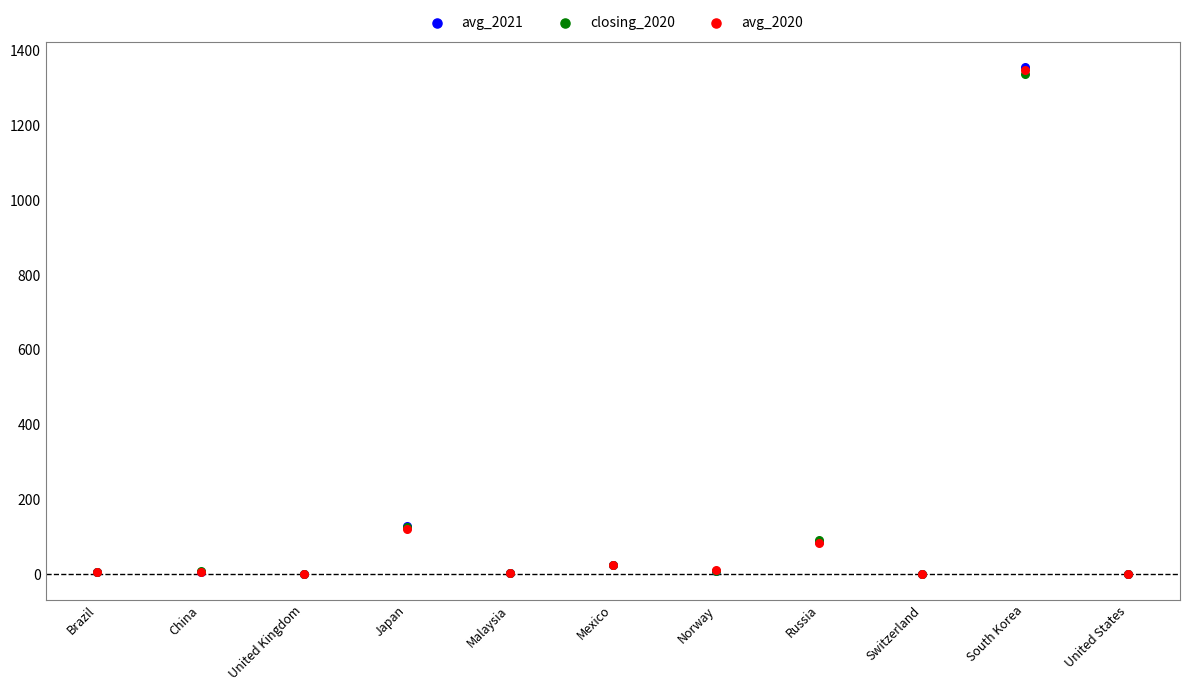

What are all the series names shown in the legend?

avg_2021, closing_2020, avg_2020